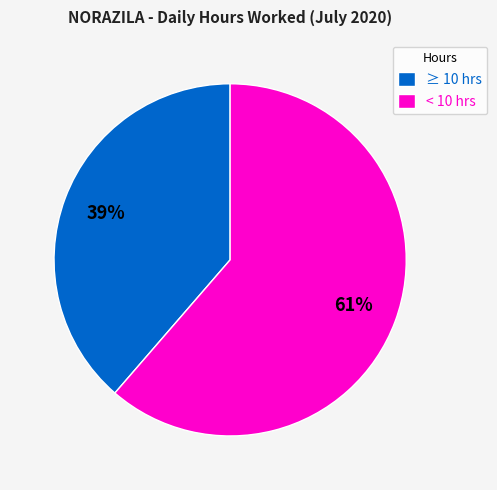

How many slices are in this pie chart?

2